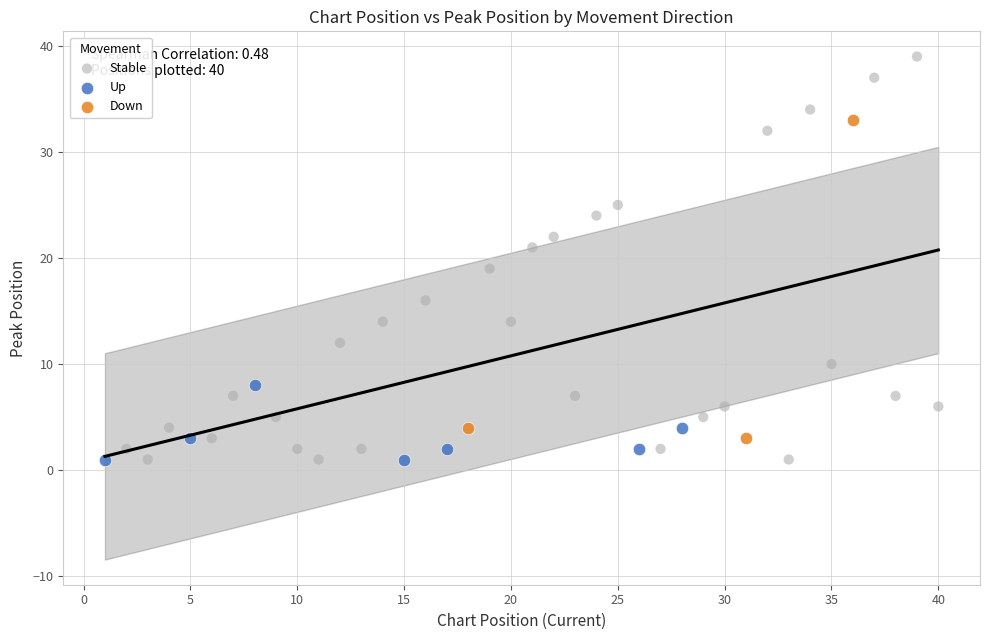

Which series contains the highest Y value?

Stable